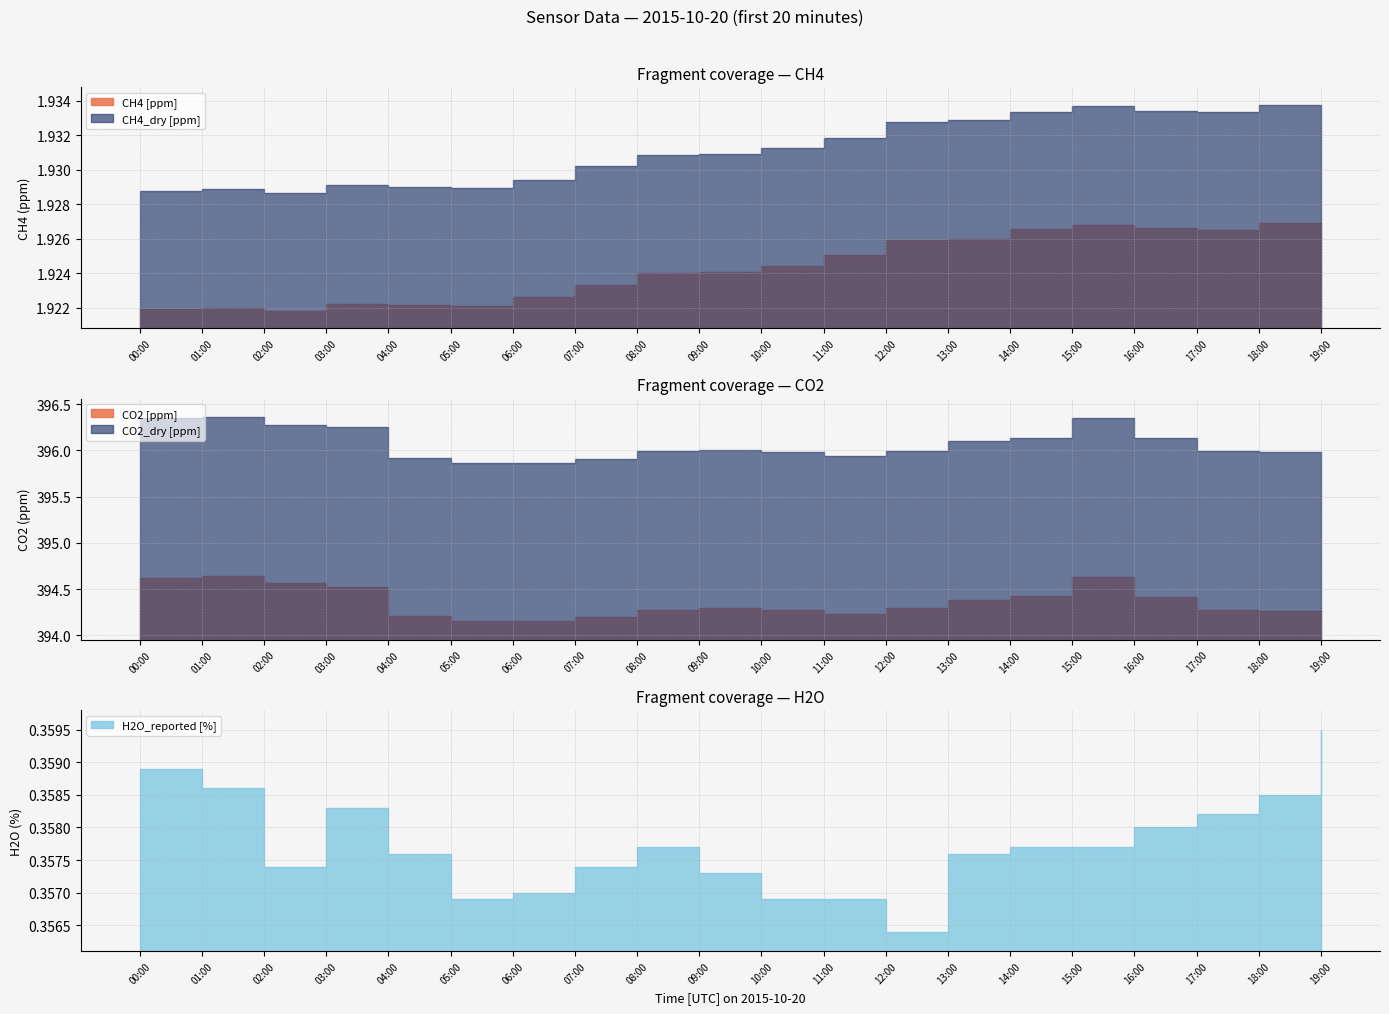

True or false: CH4 [ppm] and CO2_dry [ppm] cross at least once.

False